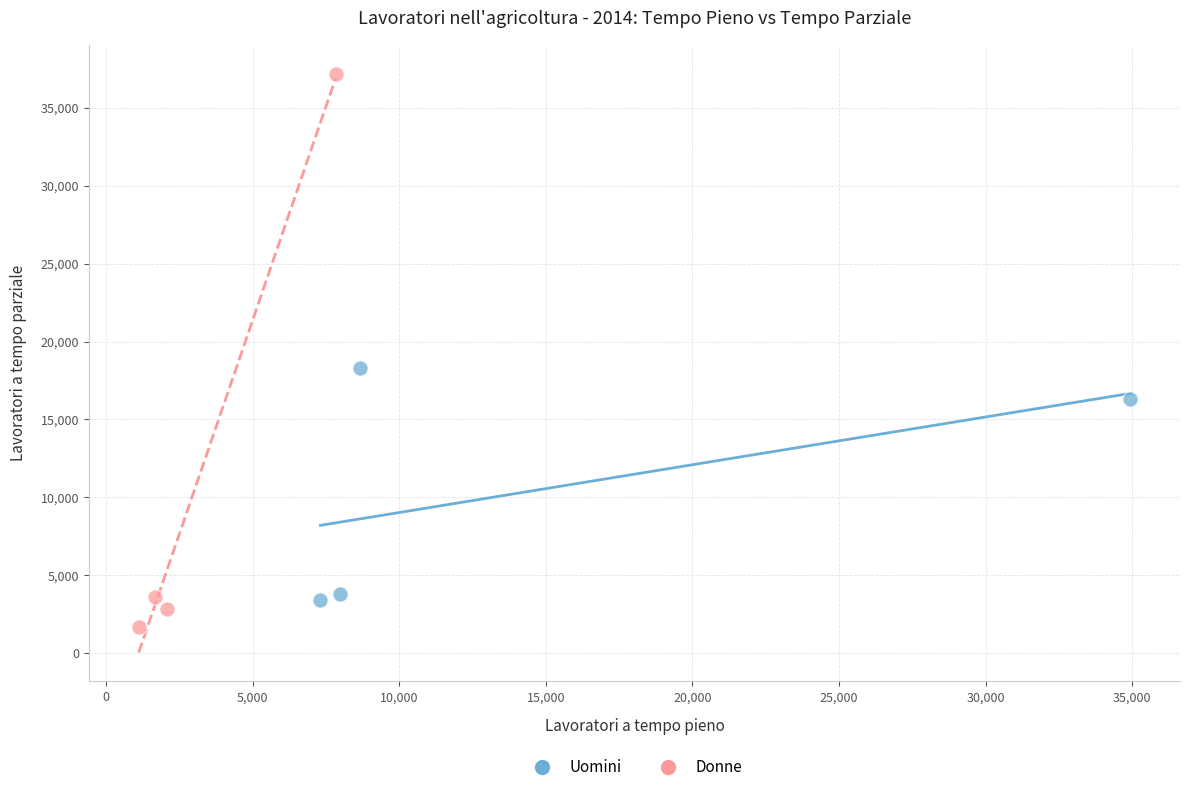

Which series contains the lowest Y value?

Donne